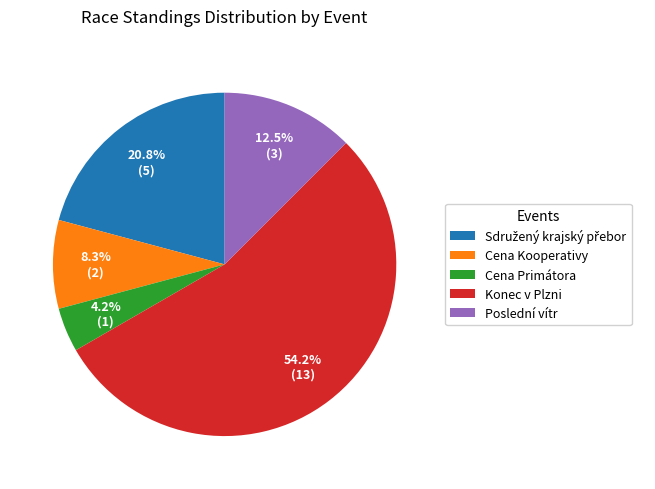

Combined, what portion of the pie is Cena Kooperativy and Cena Primátora?

12.5%